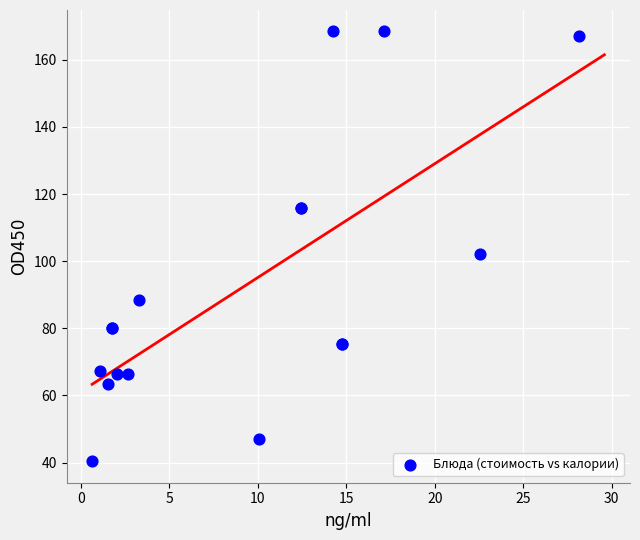

What Y value in the scatter plot is closest to 104?

102.3